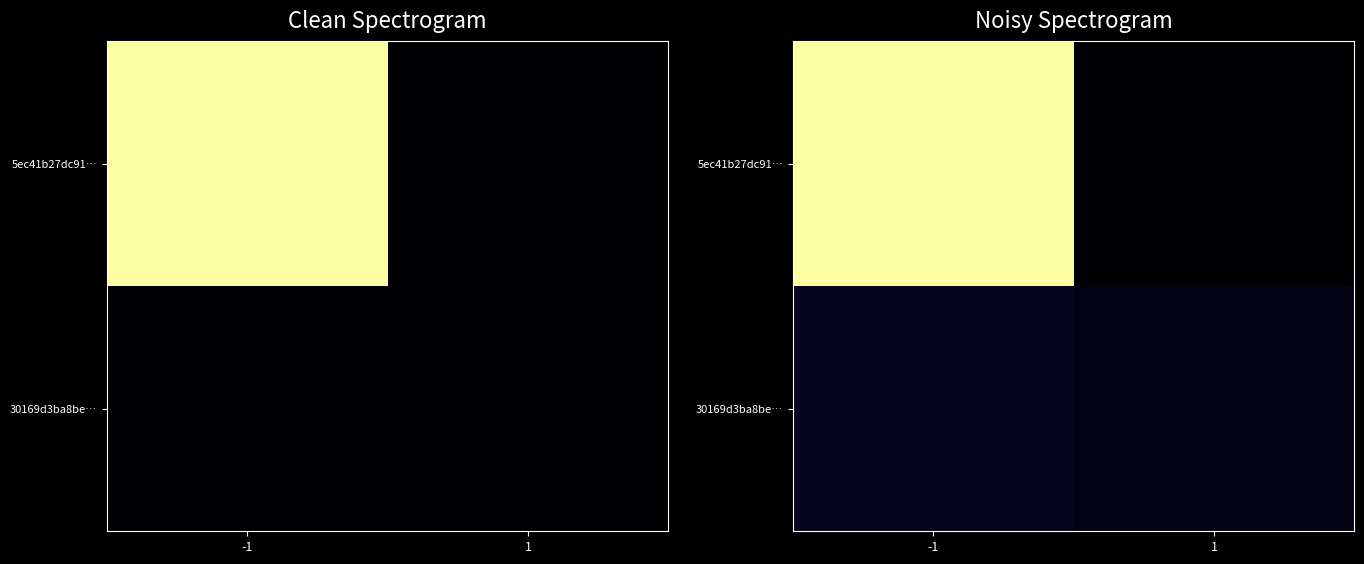

What is the difference between the highest and lowest values at 1?

22.7